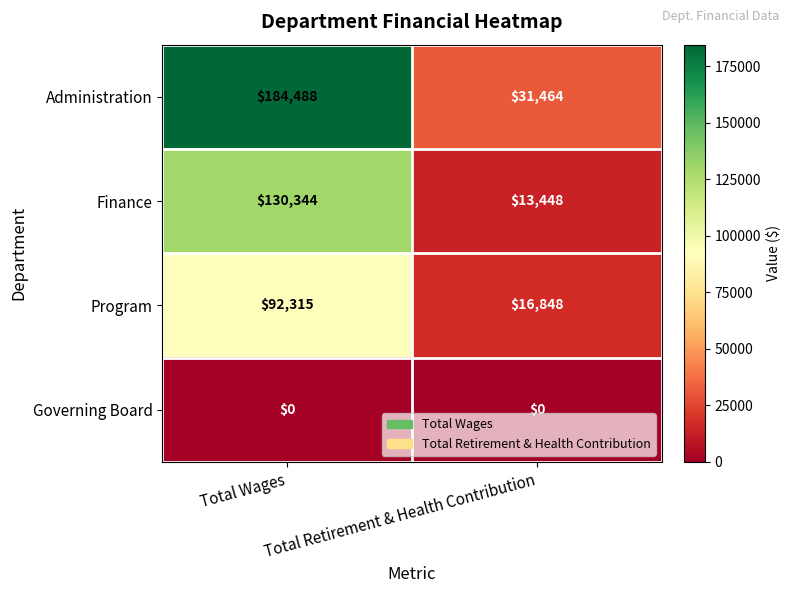

The Governing Board series shows 0 at Total Retirement & Health Contribution. True or false?

True